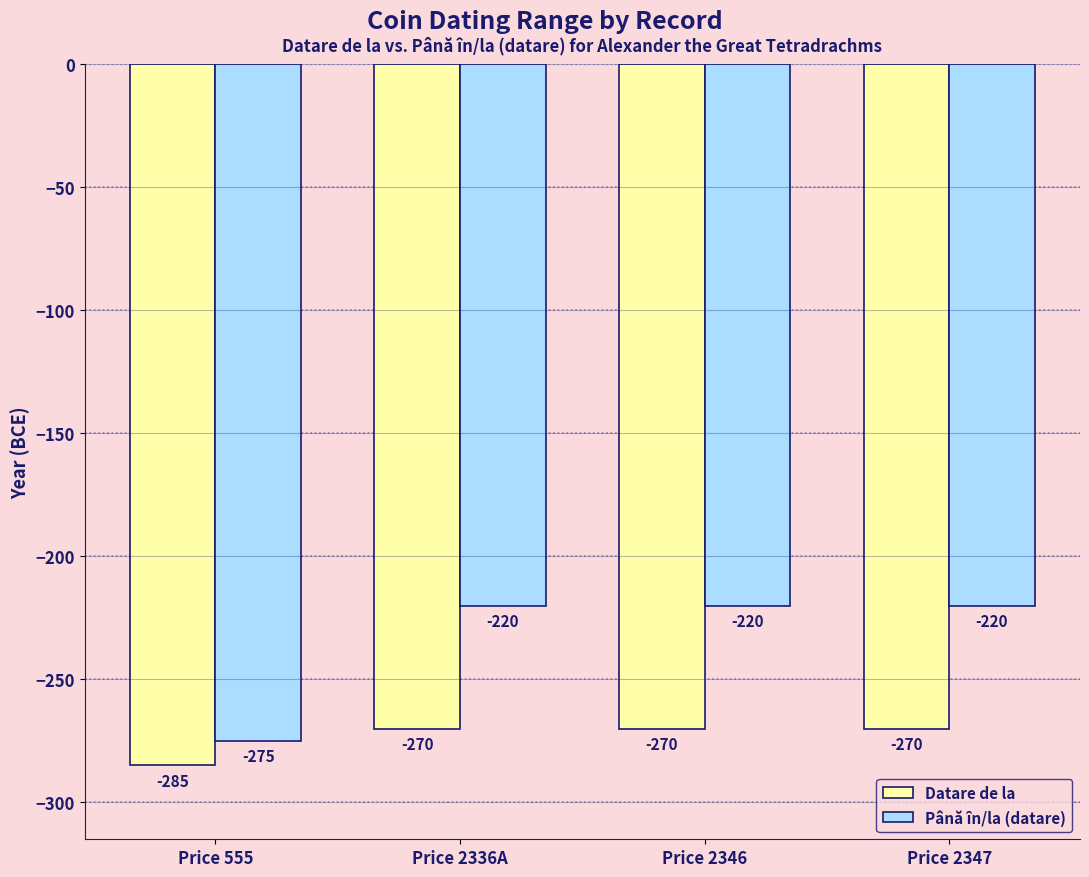

Read the Datare de la value at Price 2336A, to the nearest 5.

-270